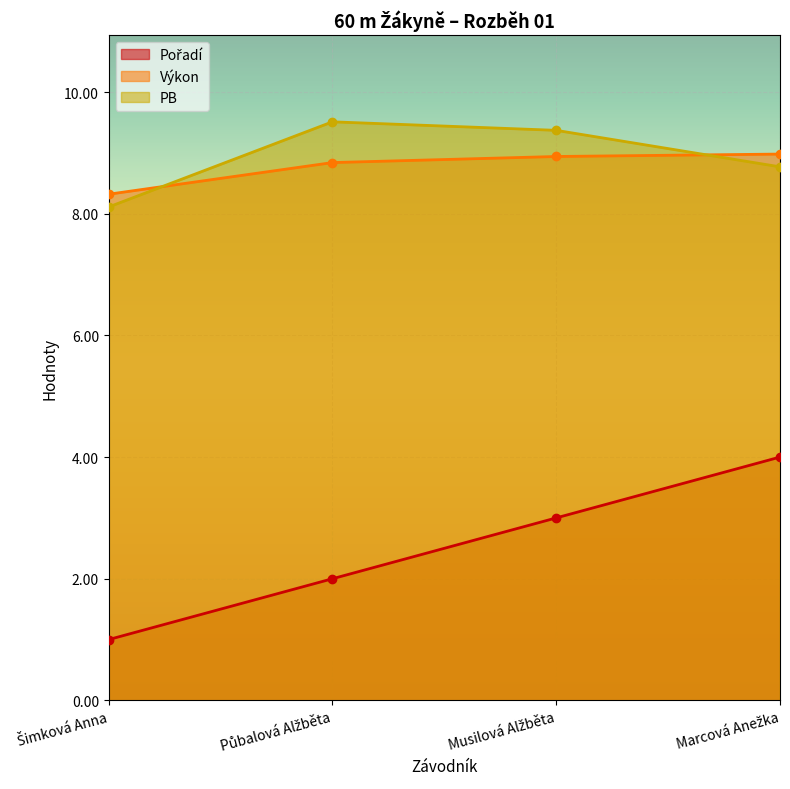

Which category has the highest value in the Výkon series?

Marcová Anežka